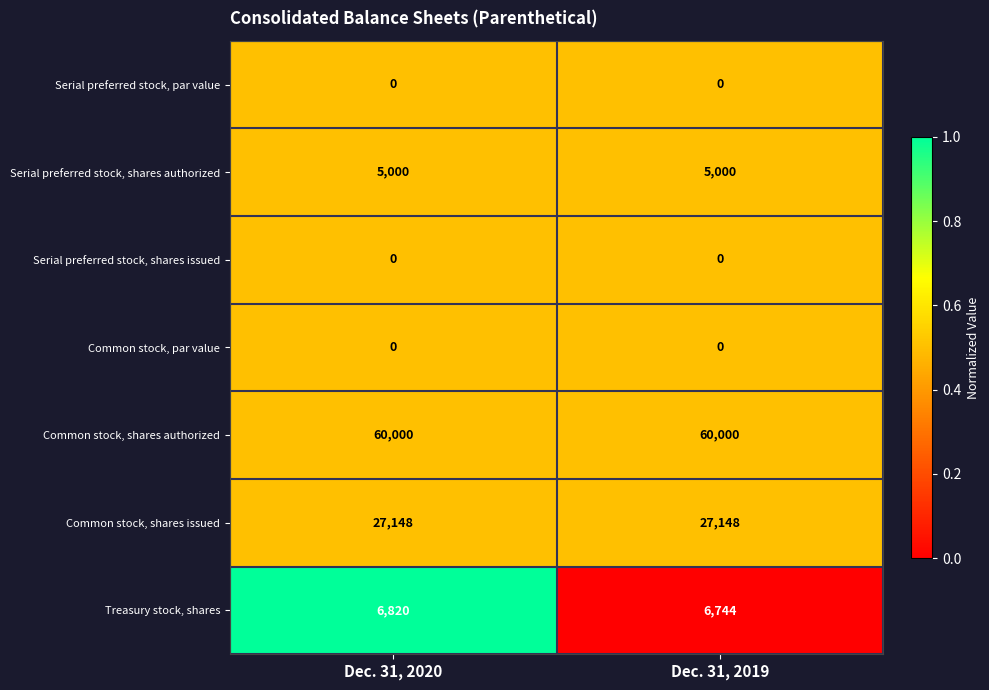

True or false: Serial preferred stock, par value has a value of 0 at Dec. 31, 2019.

True